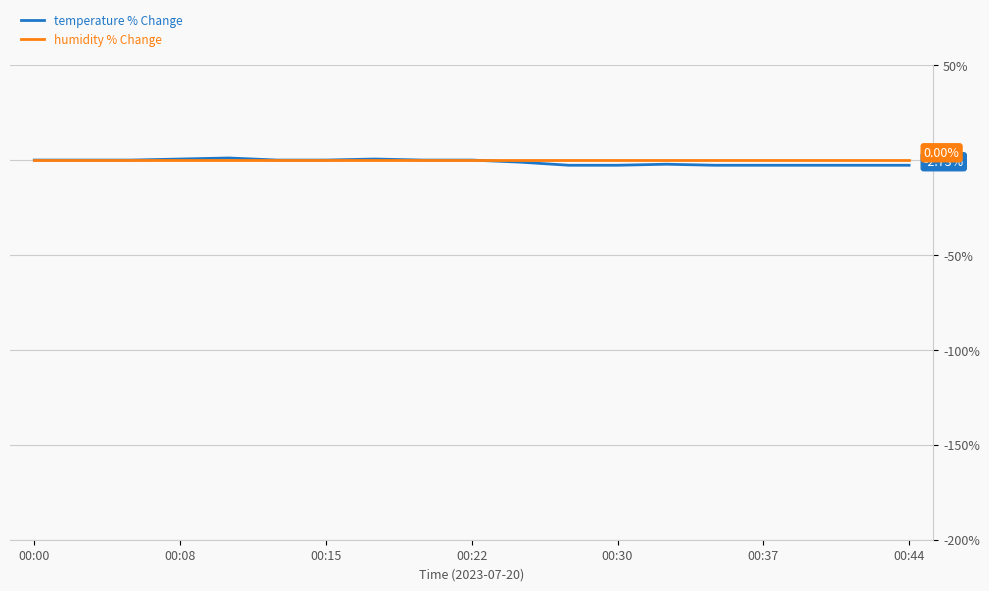

Which series has the largest range (max minus min)?

temperature % Change